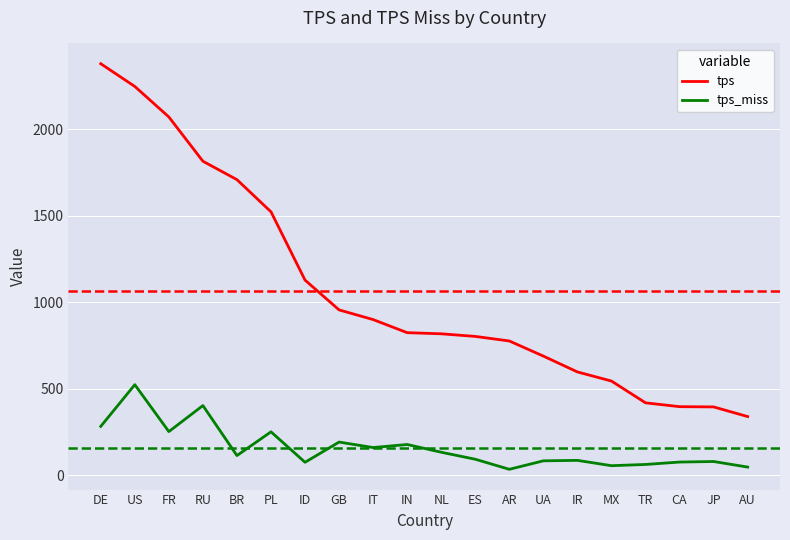

Which series changed the most between US and IT?

tps